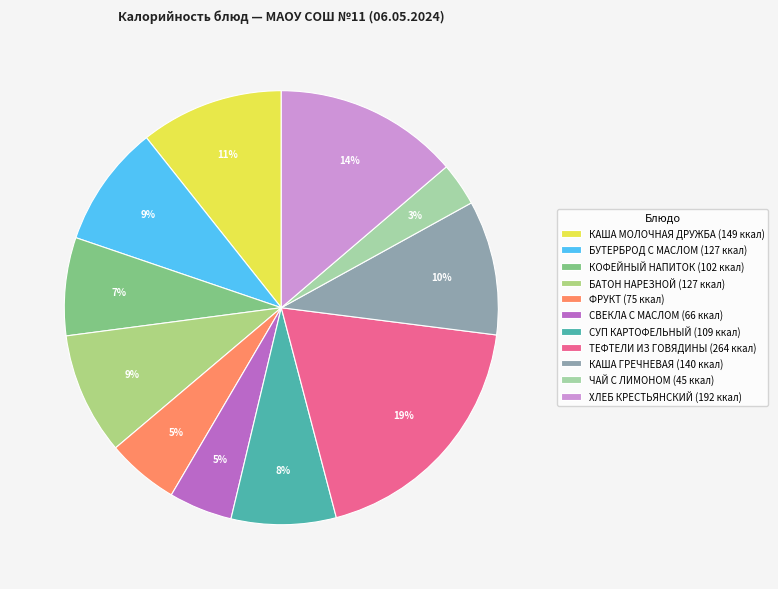

To the nearest percent, what portion does БАТОН НАРЕЗНОЙ represent?

9%